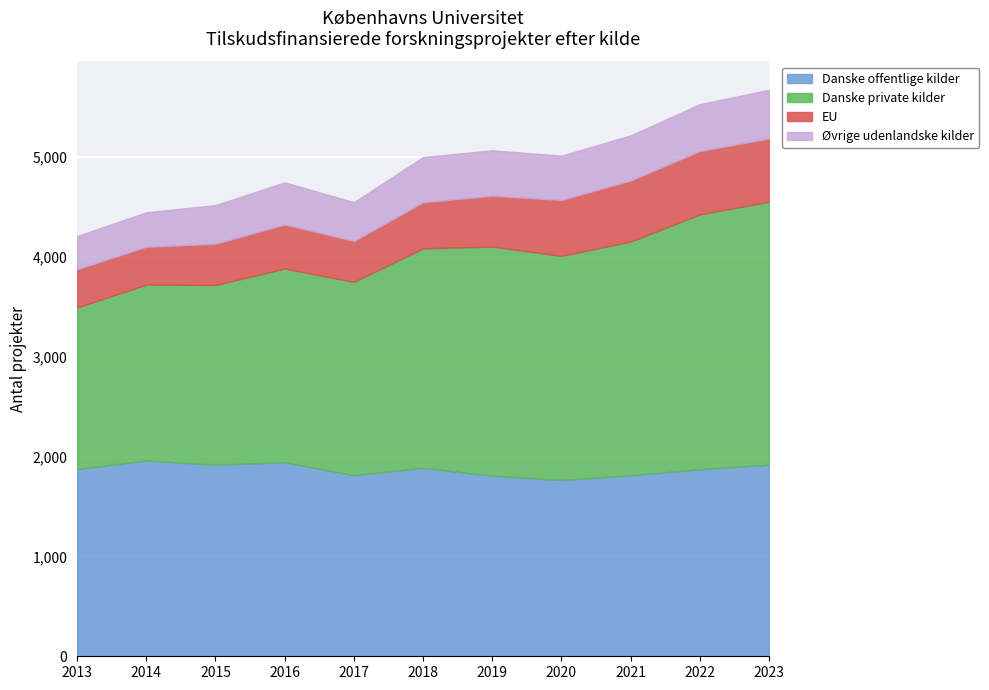

Where is Danske private kilder nearest to the value 2126?

2018